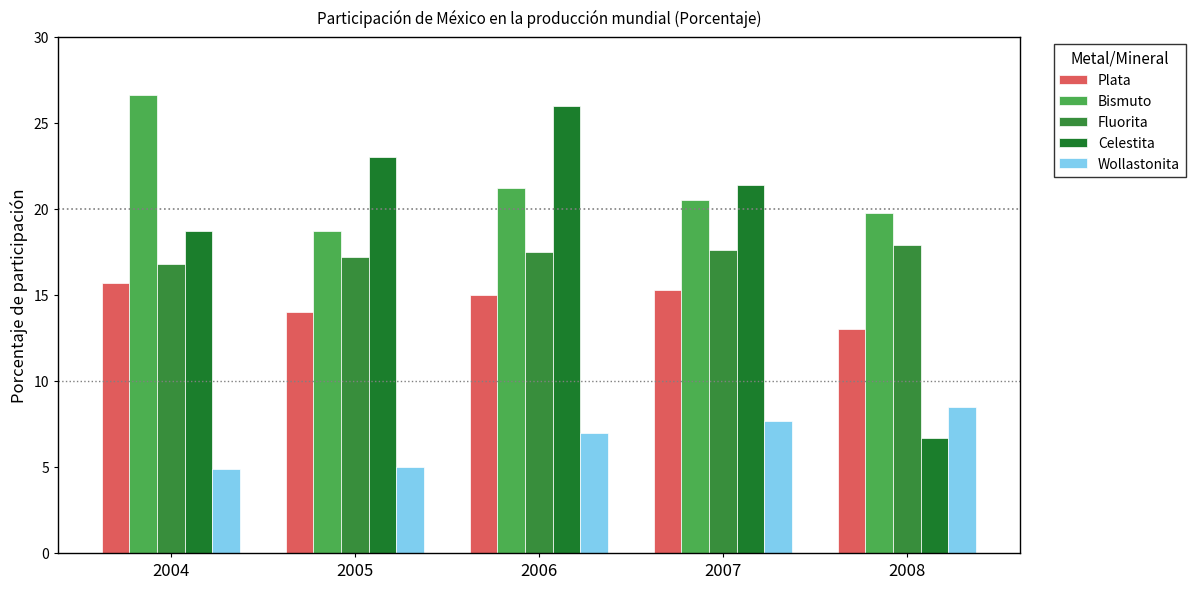

What is the sum of the Bismuto values at 2008 and 2006?

41.0